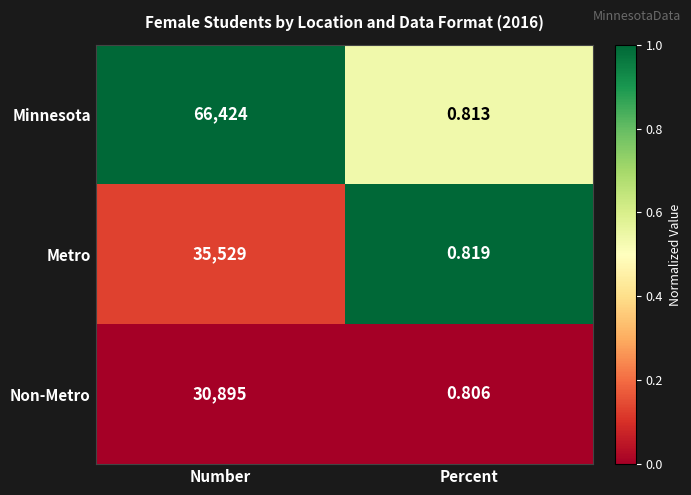

At which category is the sum across all series the highest?

Number